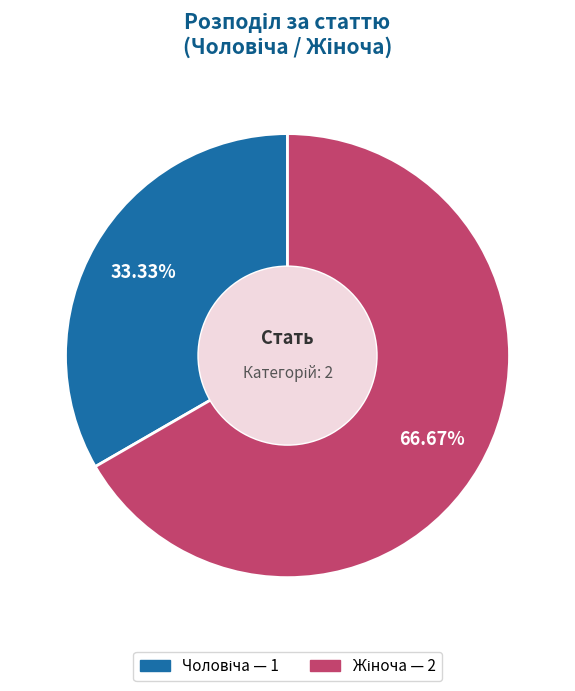

Is there a majority slice in this chart?

Yes